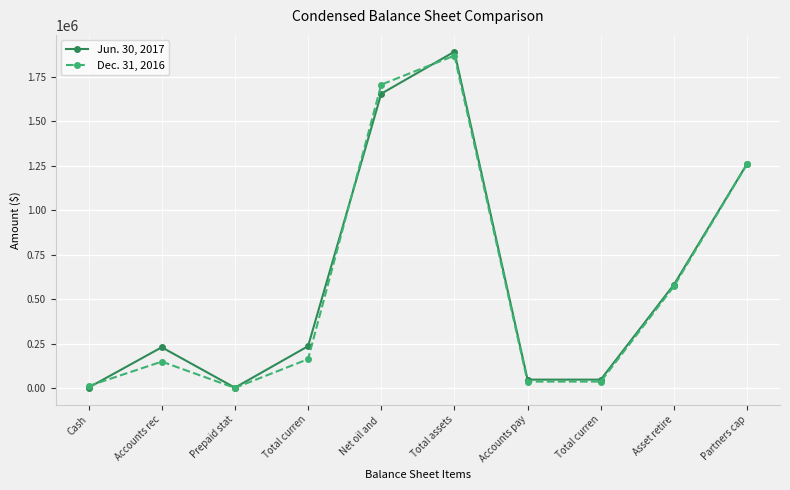

How many data points in Jun. 30, 2017 are less than 236080?

5